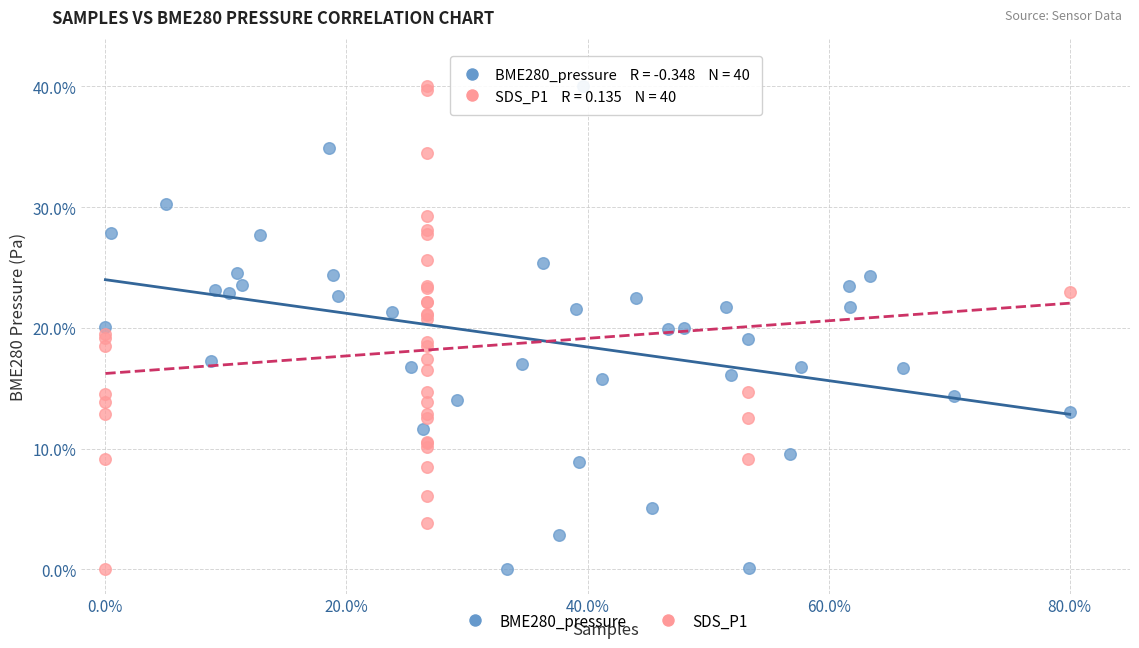

What are all the series names shown in the legend?

BME280_pressure, SDS_P1